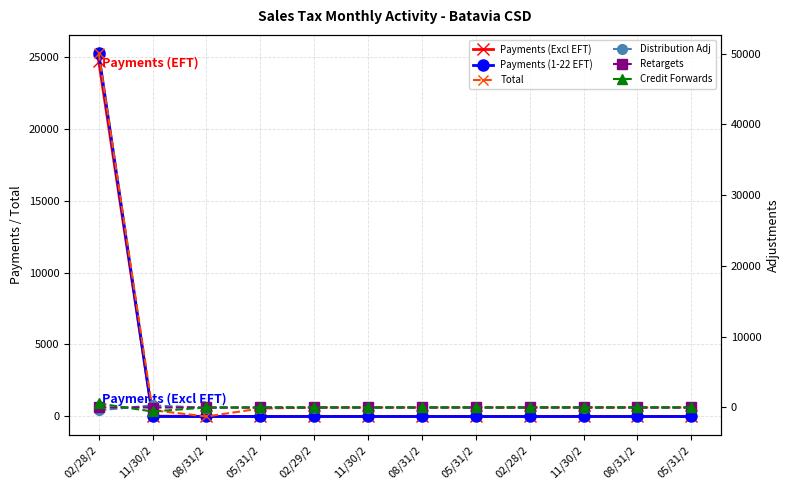

In Retargets, how many points are lower than both neighbors (excluding endpoints)?

3